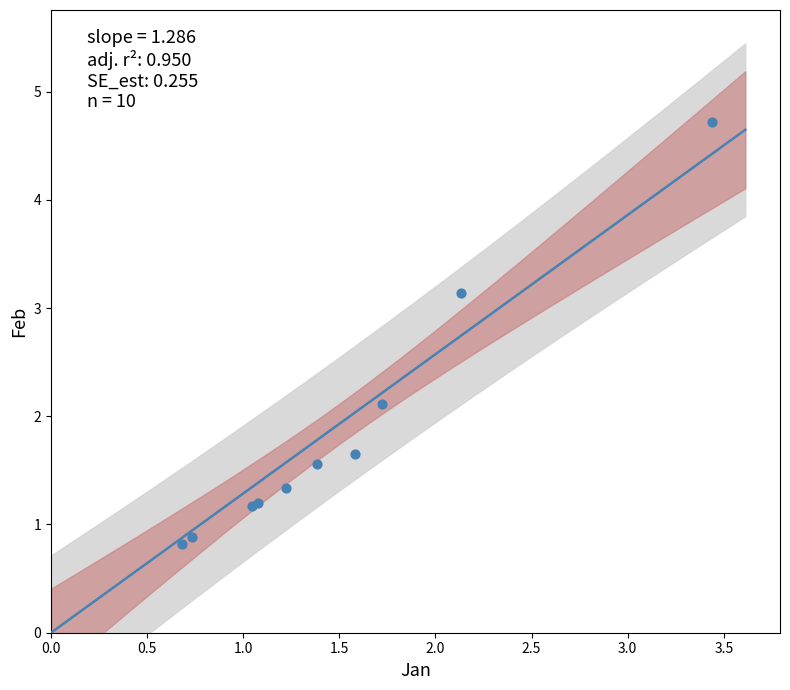

What Y value in the scatter plot is closest to 2?

2.1